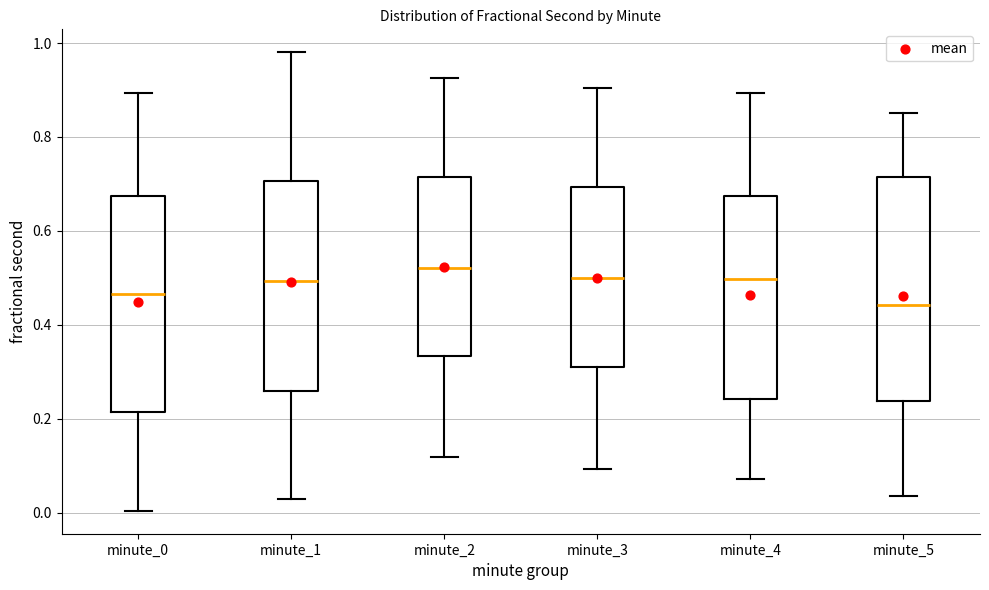

Reading left to right, read every box against the y-axis: the position of its median line, the range the box covers, and the ends of its whiskers. The values are not printed on the chart, so give them approximately, as read against the axis.

minute_0: median 0.46, box 0.22 to 0.68, whiskers 0.00 to 0.90
minute_1: median 0.50, box 0.26 to 0.70, whiskers 0.02 to 0.98
minute_2: median 0.52, box 0.34 to 0.72, whiskers 0.12 to 0.92
minute_3: median 0.50, box 0.32 to 0.70, whiskers 0.10 to 0.90
minute_4: median 0.50, box 0.24 to 0.68, whiskers 0.08 to 0.90
minute_5: median 0.44, box 0.24 to 0.72, whiskers 0.04 to 0.86